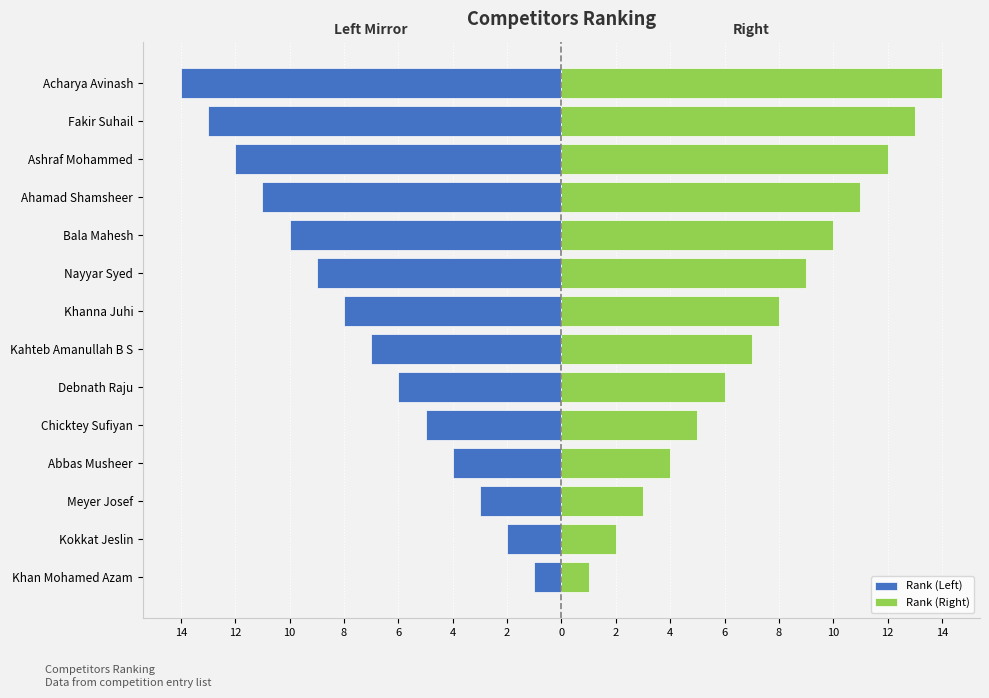

What is the difference between the second highest and minimum values in the Rank (Left) series?

12